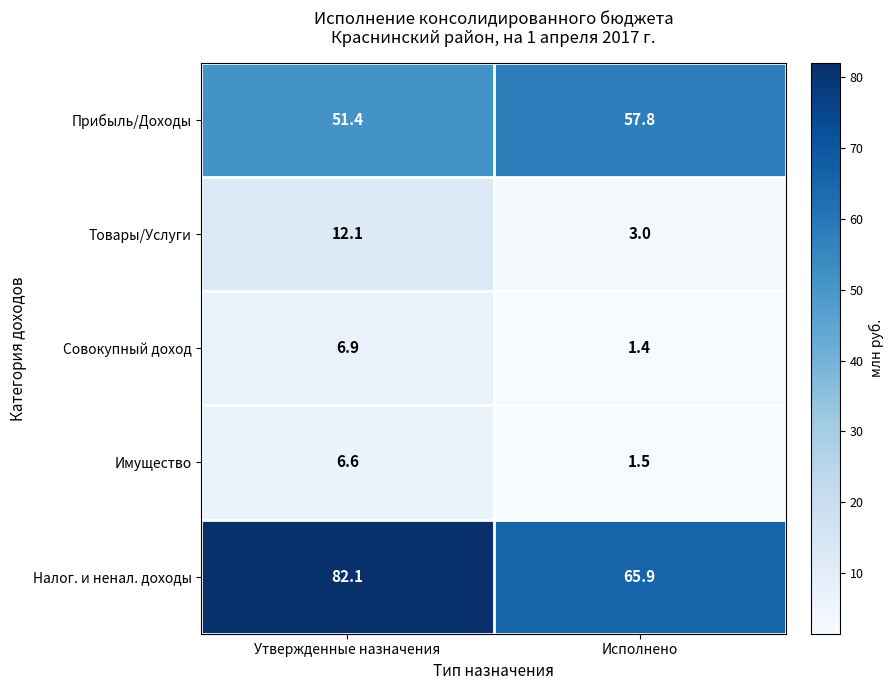

What is the difference between the maximum and minimum values in the Прибыль/Доходы series?

6.4